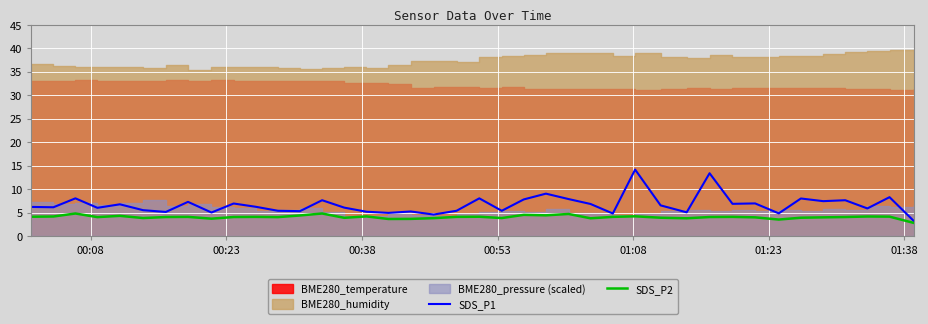

What is the minimum value for SDS_P2?

2.8